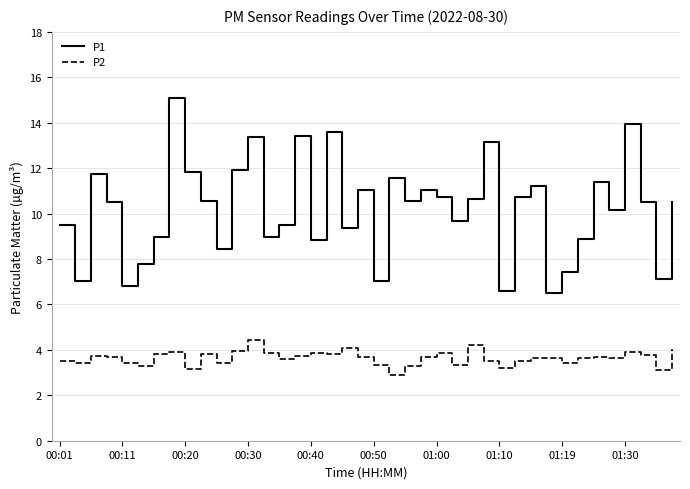

Which series has the largest total across all categories?

P1